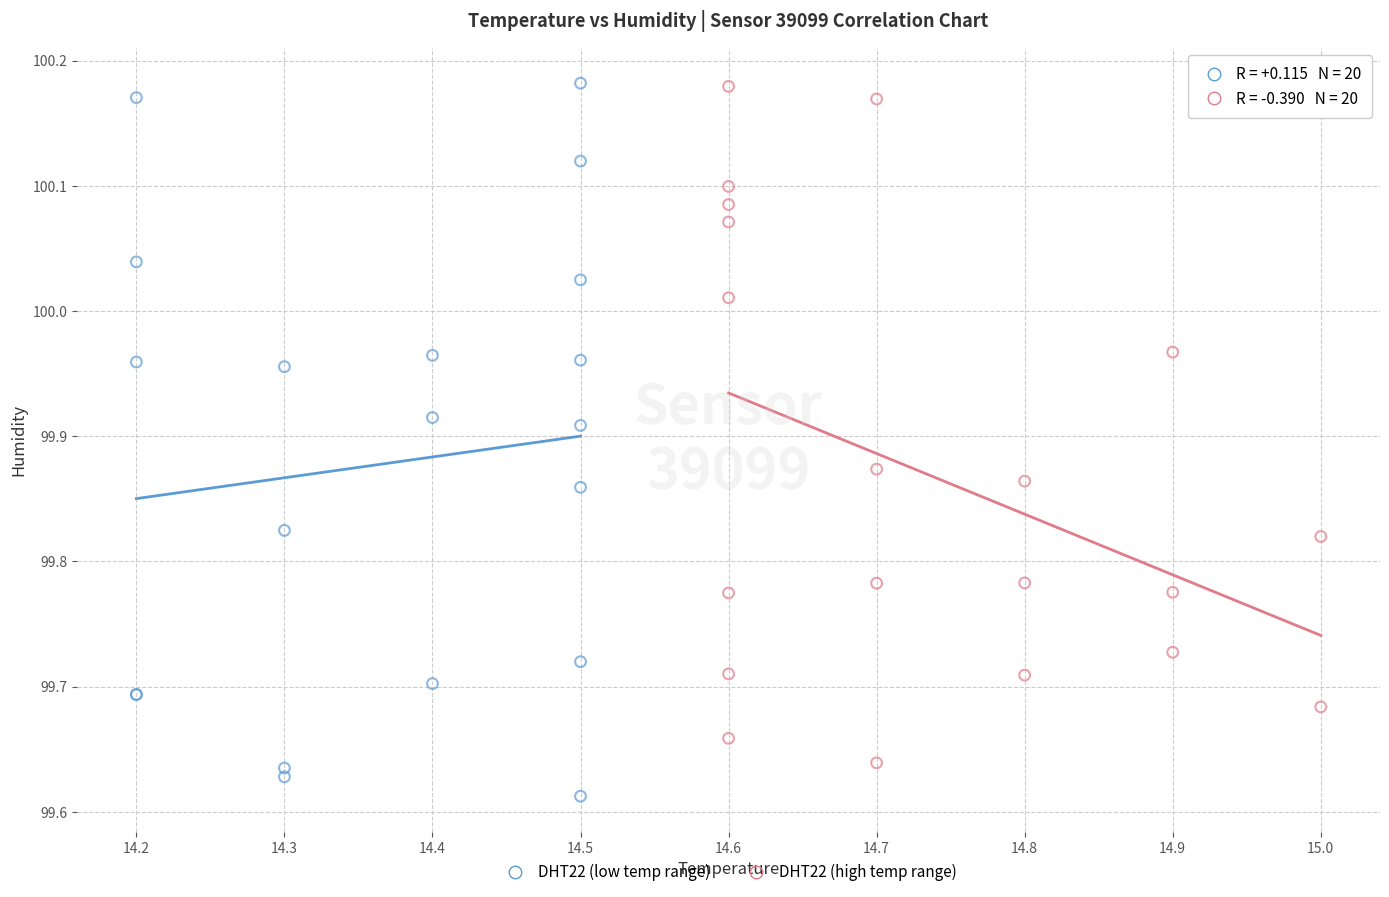

Which series contains the lowest Y value?

DHT22 (low temp range)